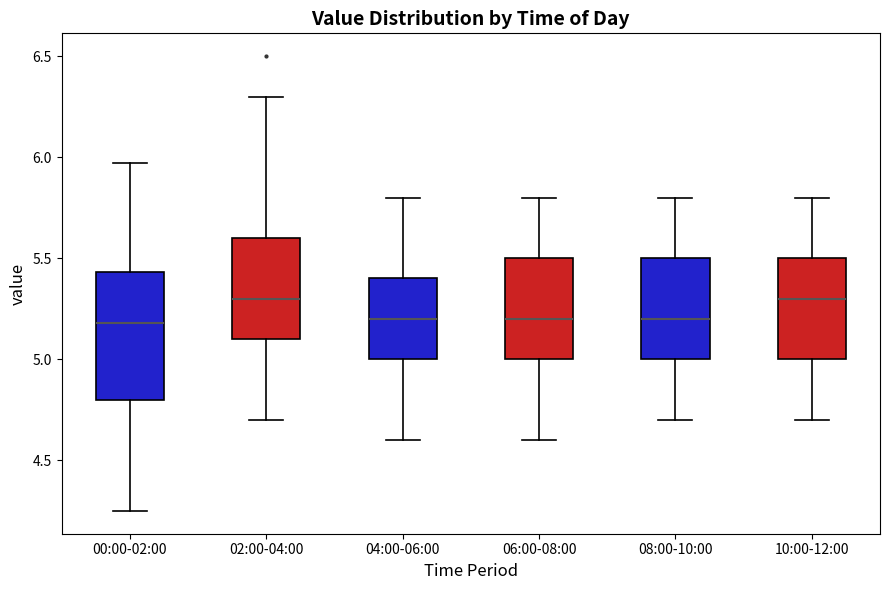

Reading left to right, transcribe this box plot: for each box, give where its median line is, the range the box spans, and where its two whiskers end, as read against the y-axis. The values are not printed on the chart, so give them approximately, as read against the axis.

00:00-02:00: median 5.20, box 4.80 to 5.45, whiskers 4.25 to 5.95
02:00-04:00: median 5.30, box 5.10 to 5.60, whiskers 4.70 to 6.30
04:00-06:00: median 5.20, box 5.00 to 5.40, whiskers 4.60 to 5.80
06:00-08:00: median 5.20, box 5.00 to 5.50, whiskers 4.60 to 5.80
08:00-10:00: median 5.20, box 5.00 to 5.50, whiskers 4.70 to 5.80
10:00-12:00: median 5.30, box 5.00 to 5.50, whiskers 4.70 to 5.80